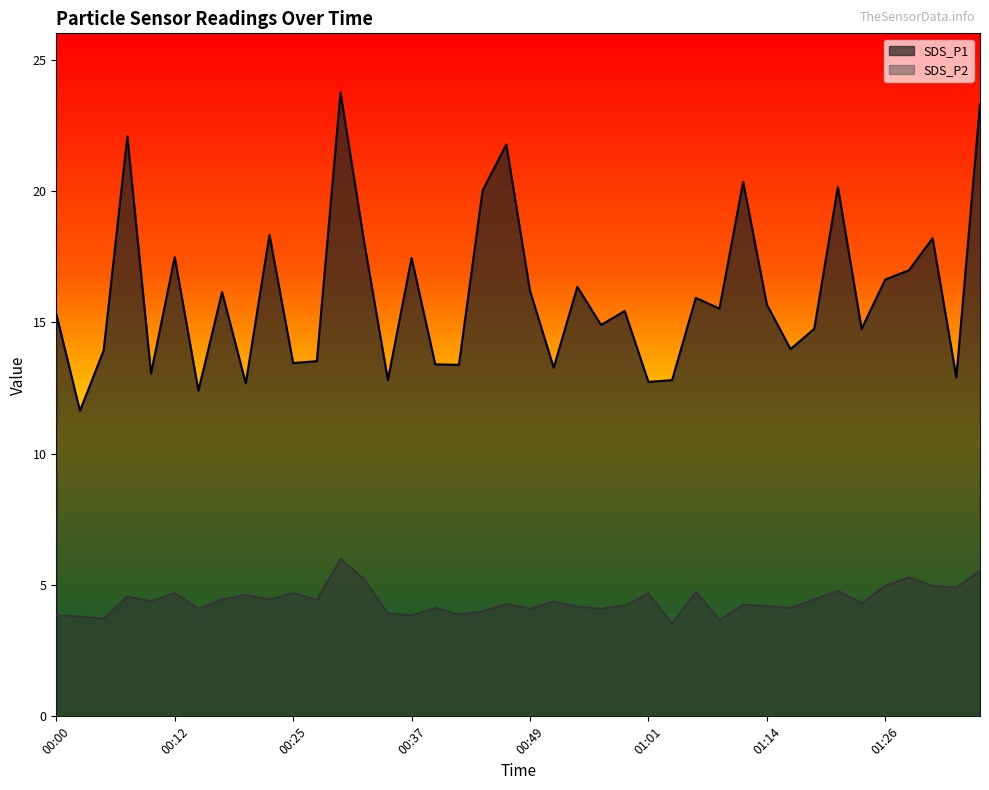

What is the sum of the SDS_P1 values at 00:07 and 00:54?

38.4